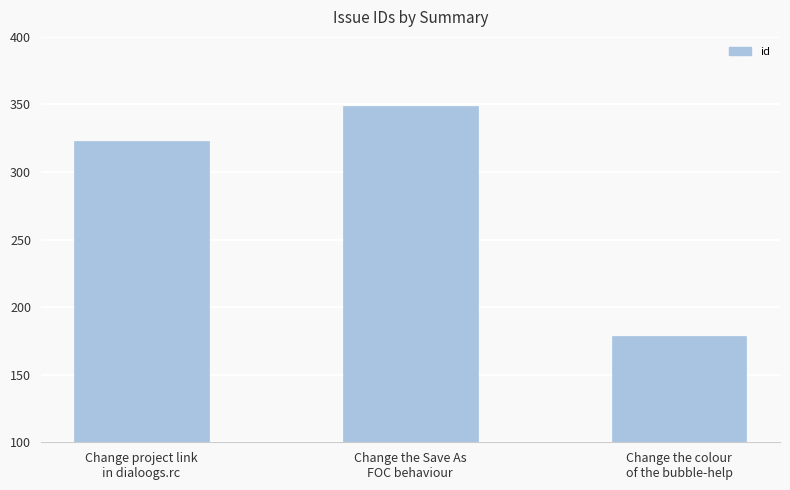

What is the ratio of the value at Change the colour
of the bubble-help to the value at Change the Save As
FOC behaviour?

0.5